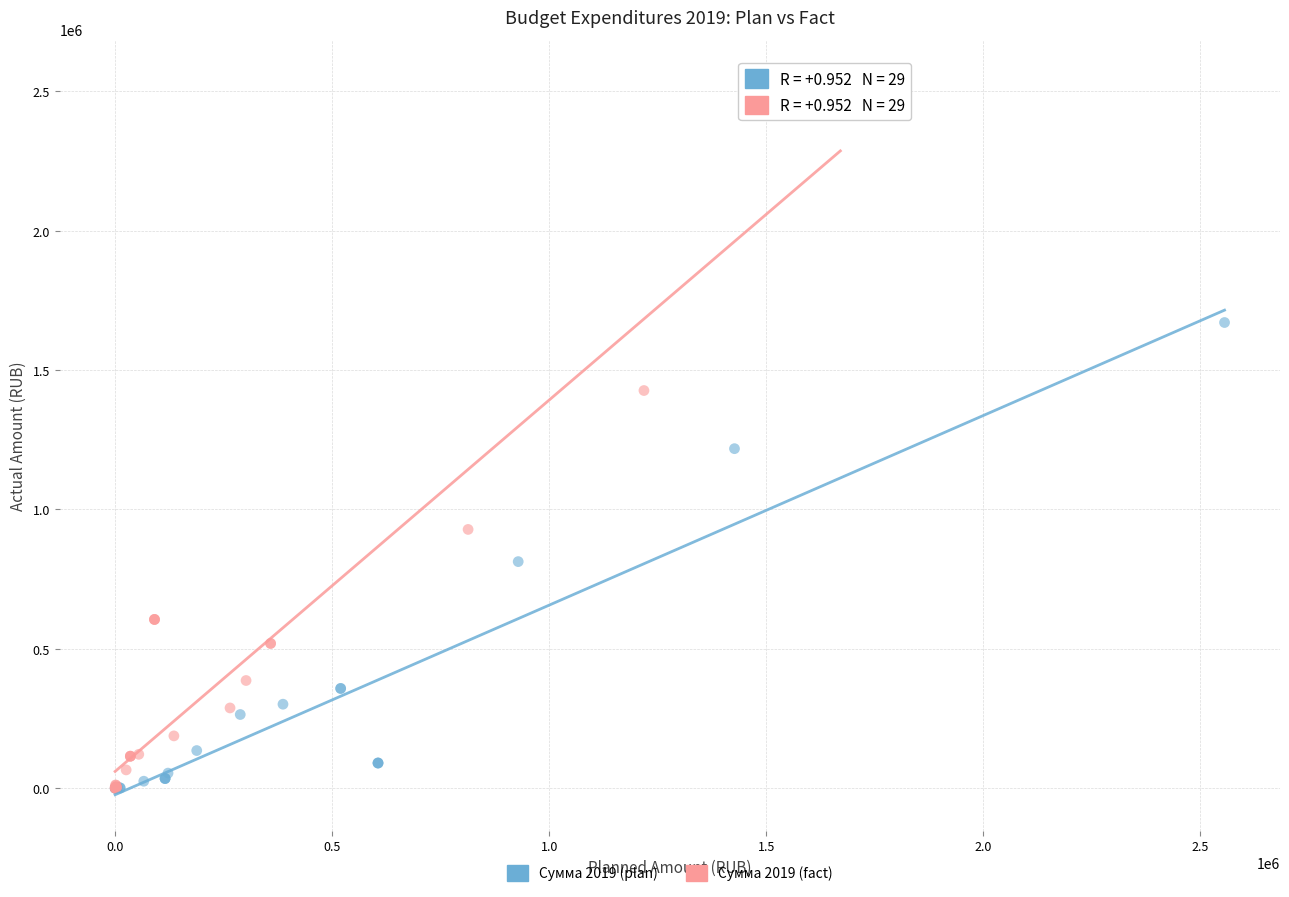

Which series reaches the maximum Y coordinate?

Сумма 2019 (fact)